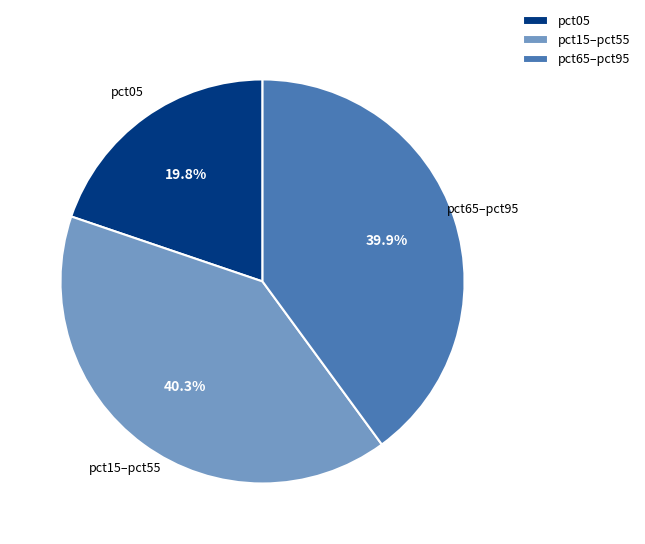

Which slice is the smallest?

pct05